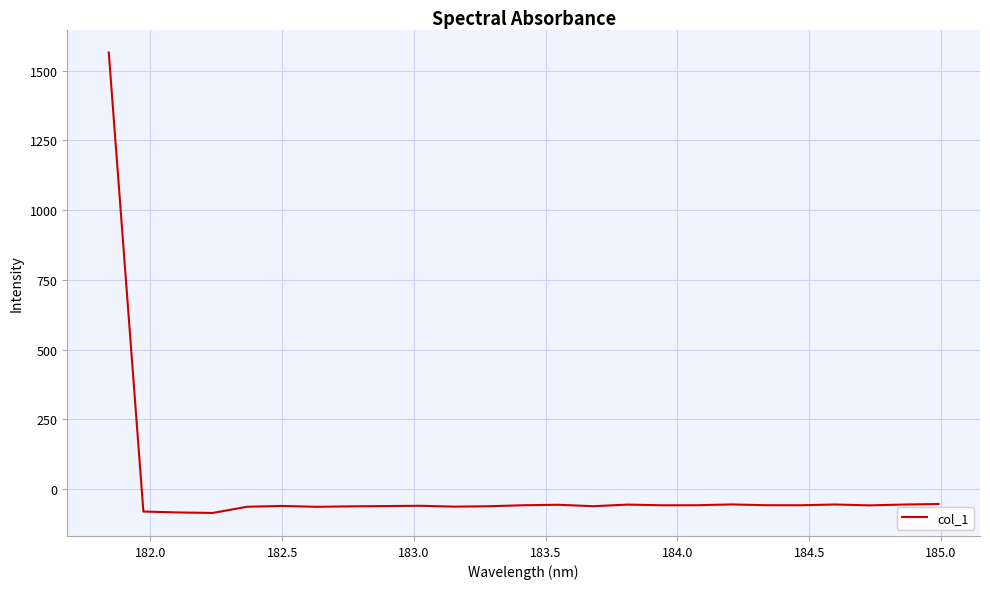

Does the chart display data point markers on the line(s)?

No